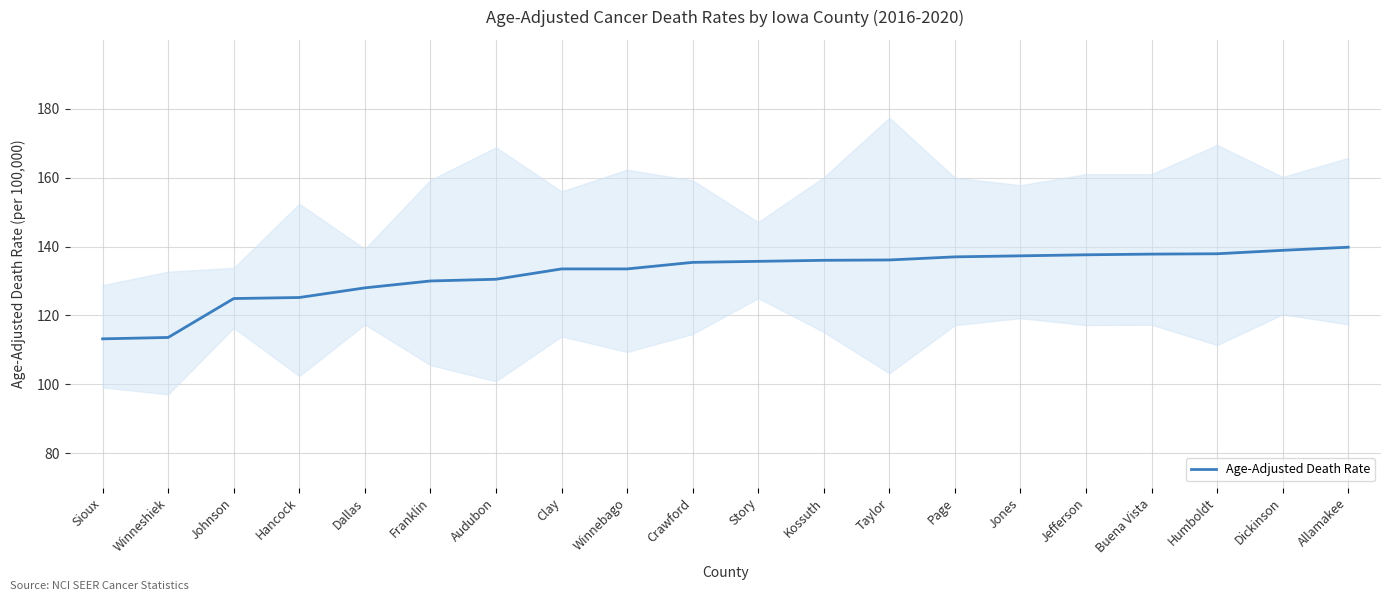

True or false: the data shows 130.0 at Franklin.

True